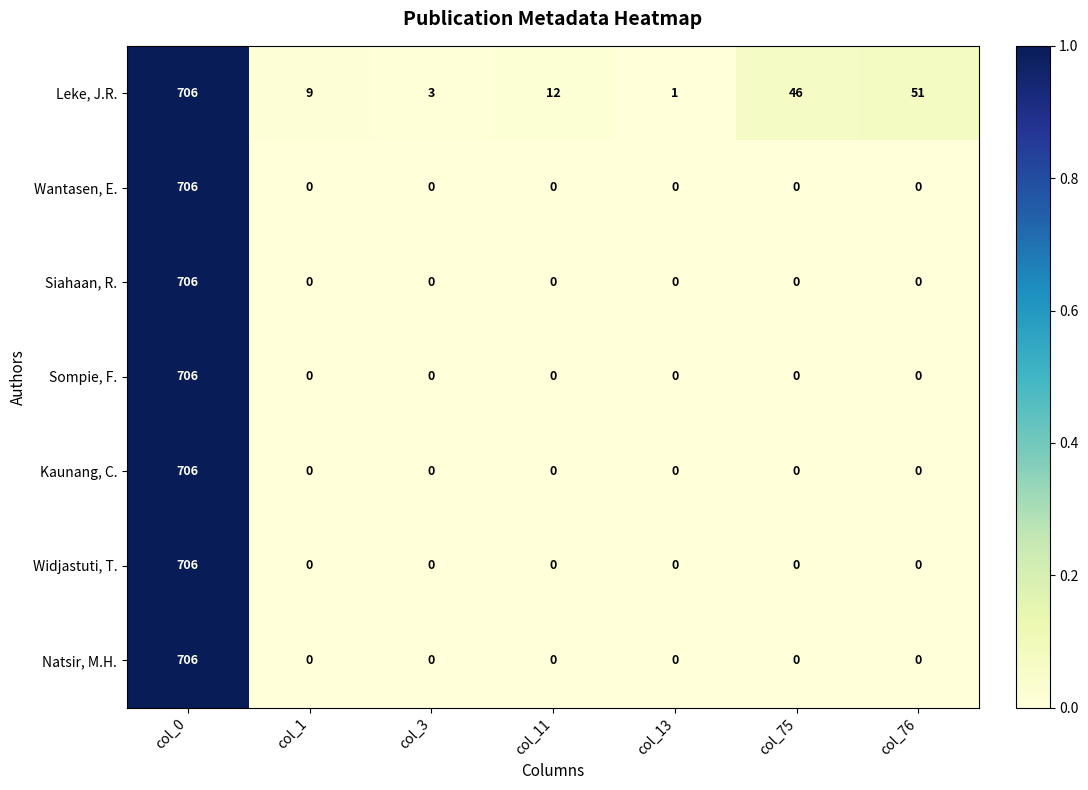

Where is Leke, J.R. nearest to the value 353?

col_76